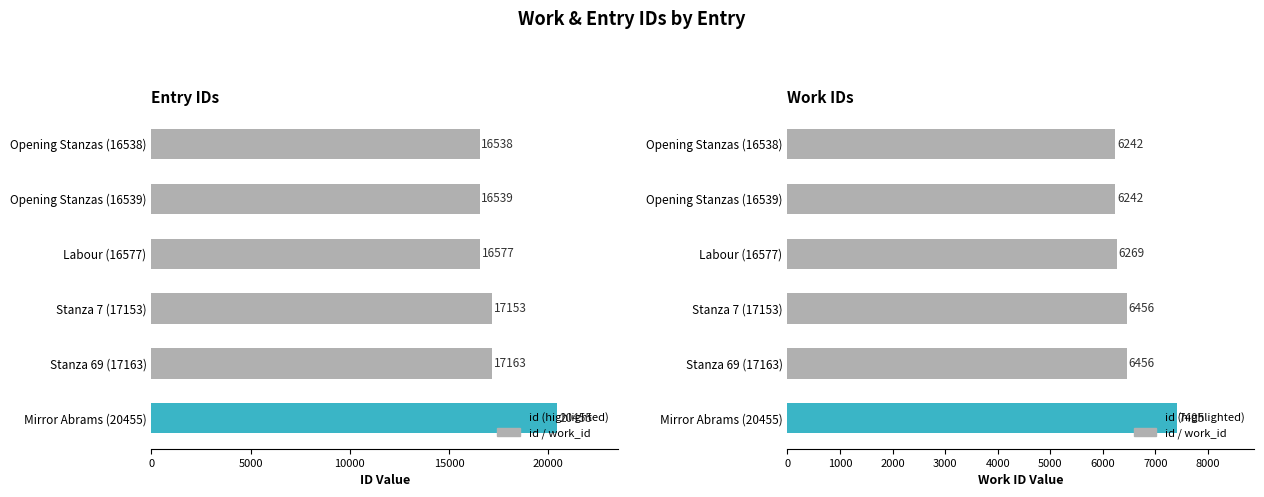

What is the maximum value for work_id?

7405